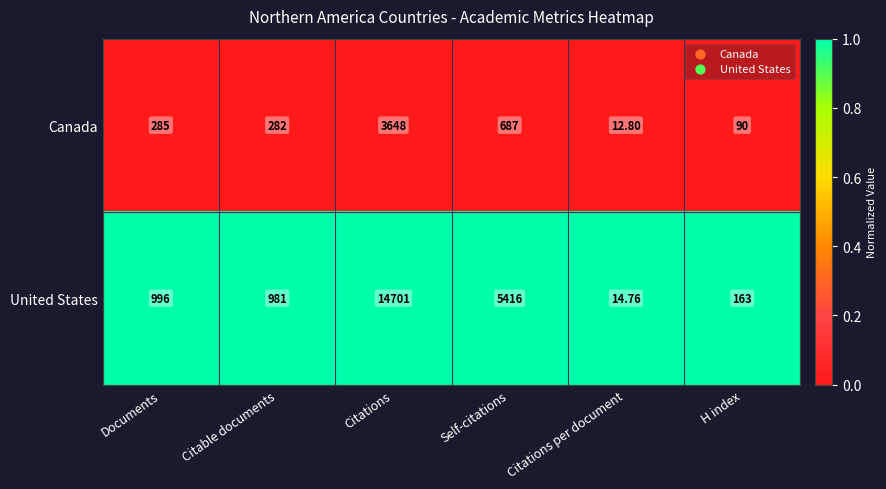

At which category does the chart reach its peak across all series?

Citations